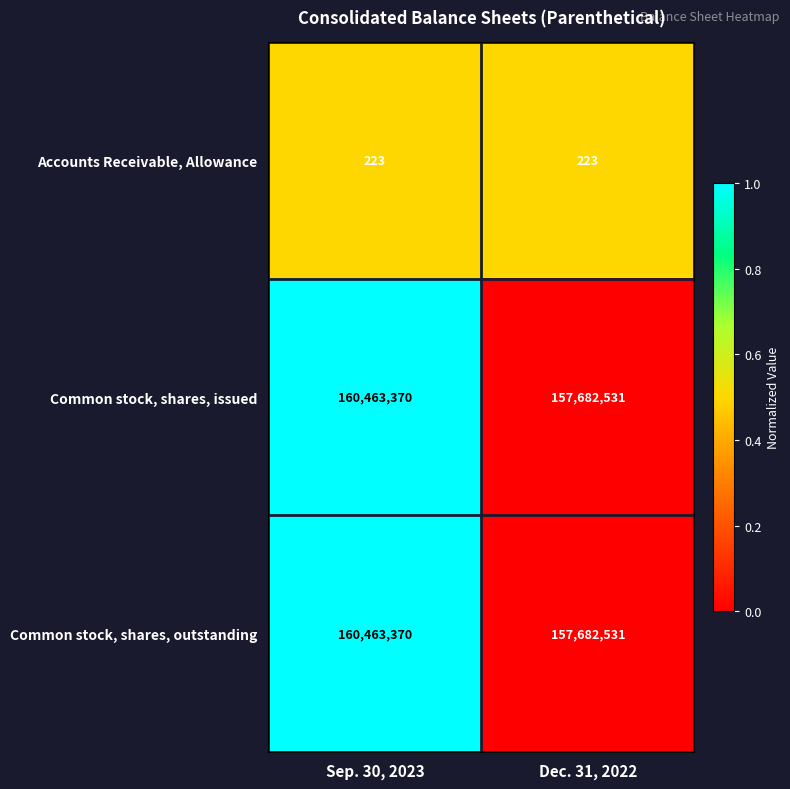

How many distinct data groups are displayed?

3